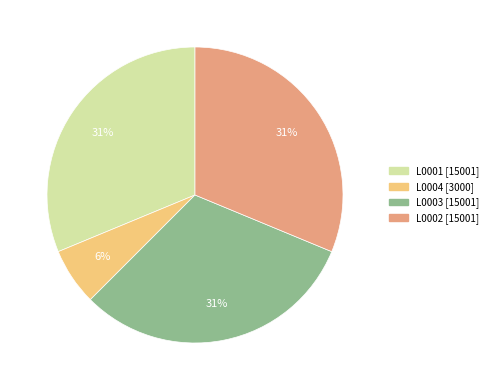

What percentage is the L0001 slice, to the nearest percent?

31%